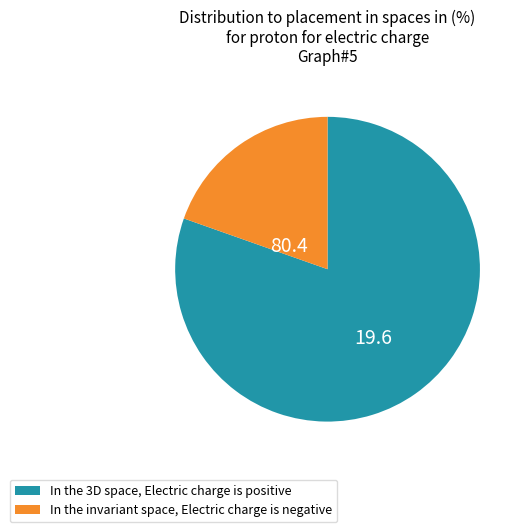

Does any single category account for the majority?

Yes